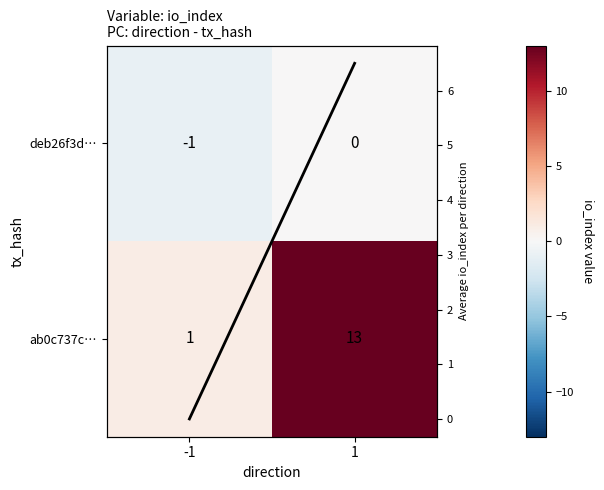

What is the average value of the Column mean series?

3.2